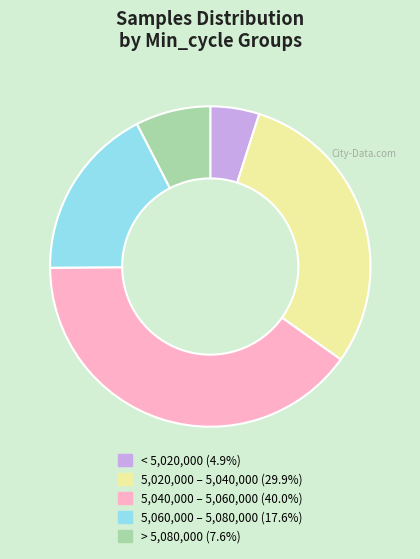

Does any single category account for the majority?

No